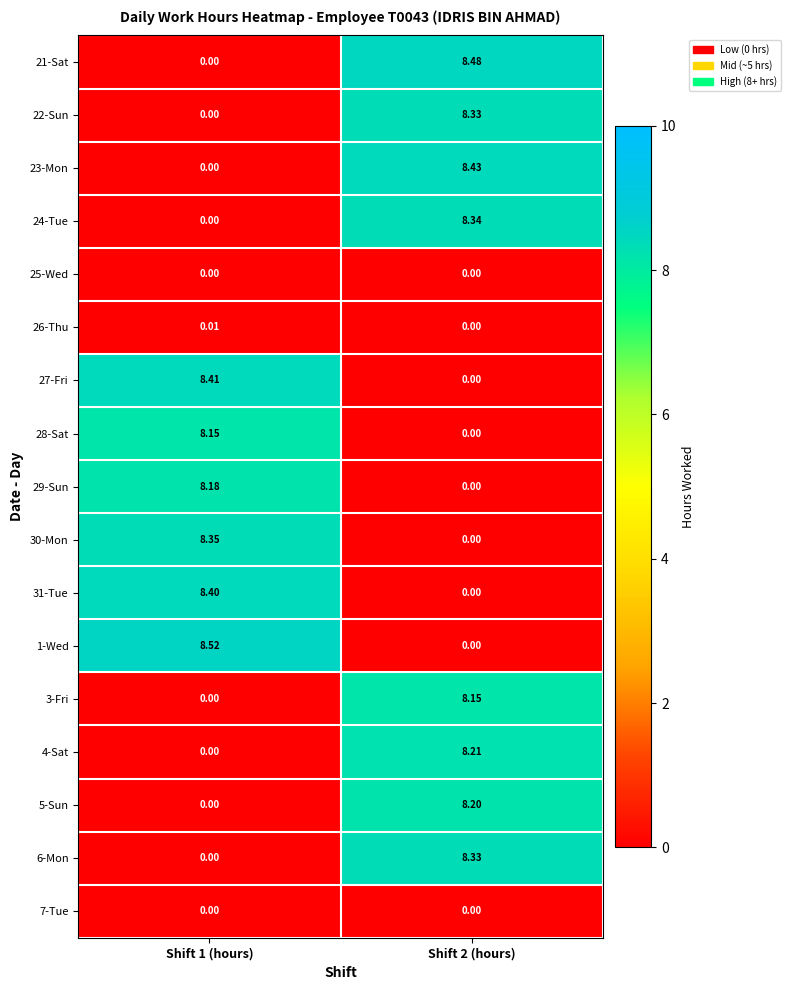

Is the value of 3-Fri at Shift 1 (hours) greater than the value of 21-Sat at Shift 2 (hours)?

No